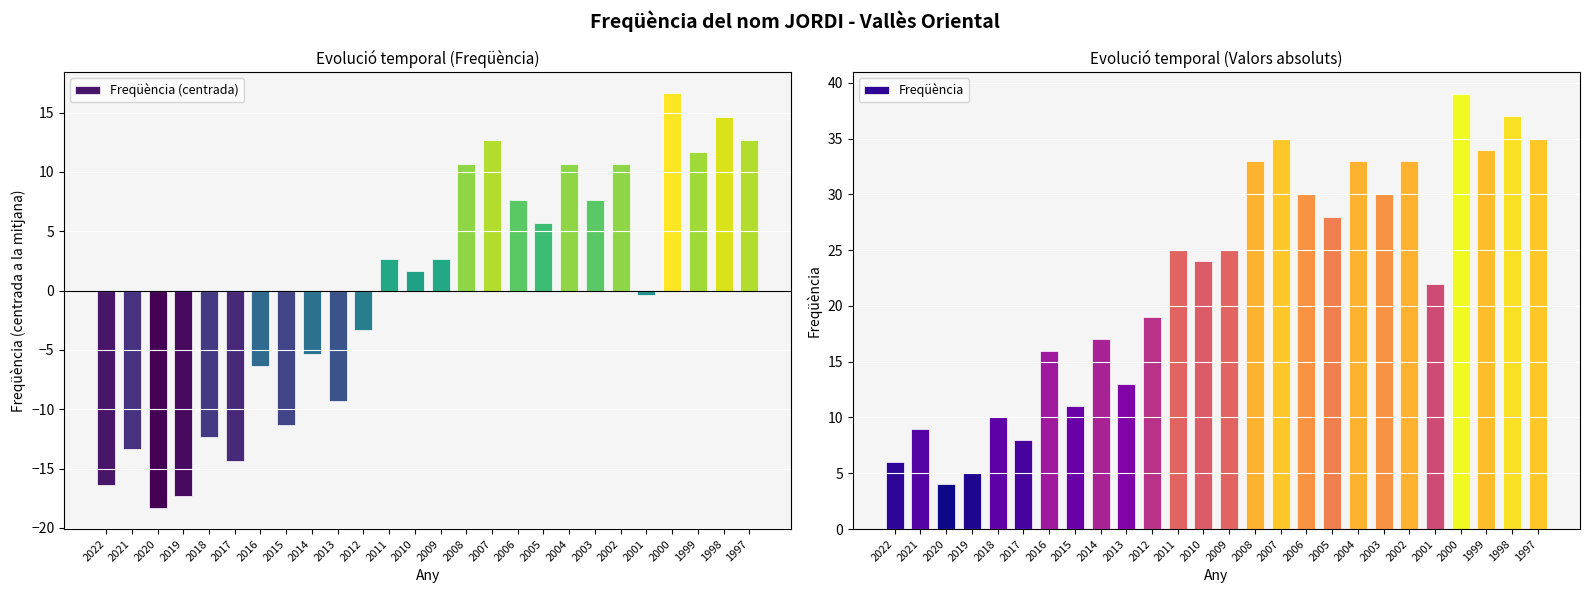

True or false: Freqüència (centrada) has a value of 6.0 at 2002.

False